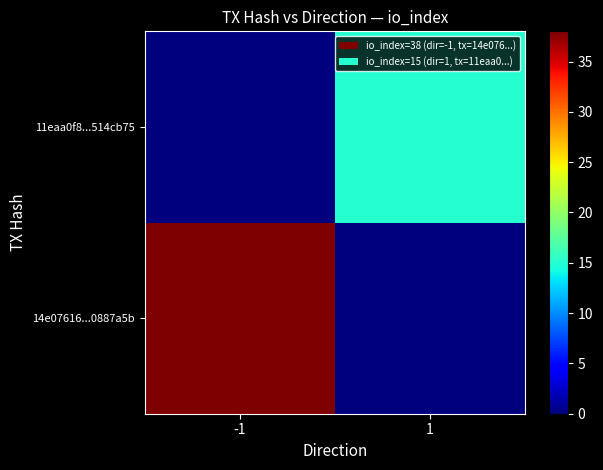

Which category has the highest value across all series?

-1